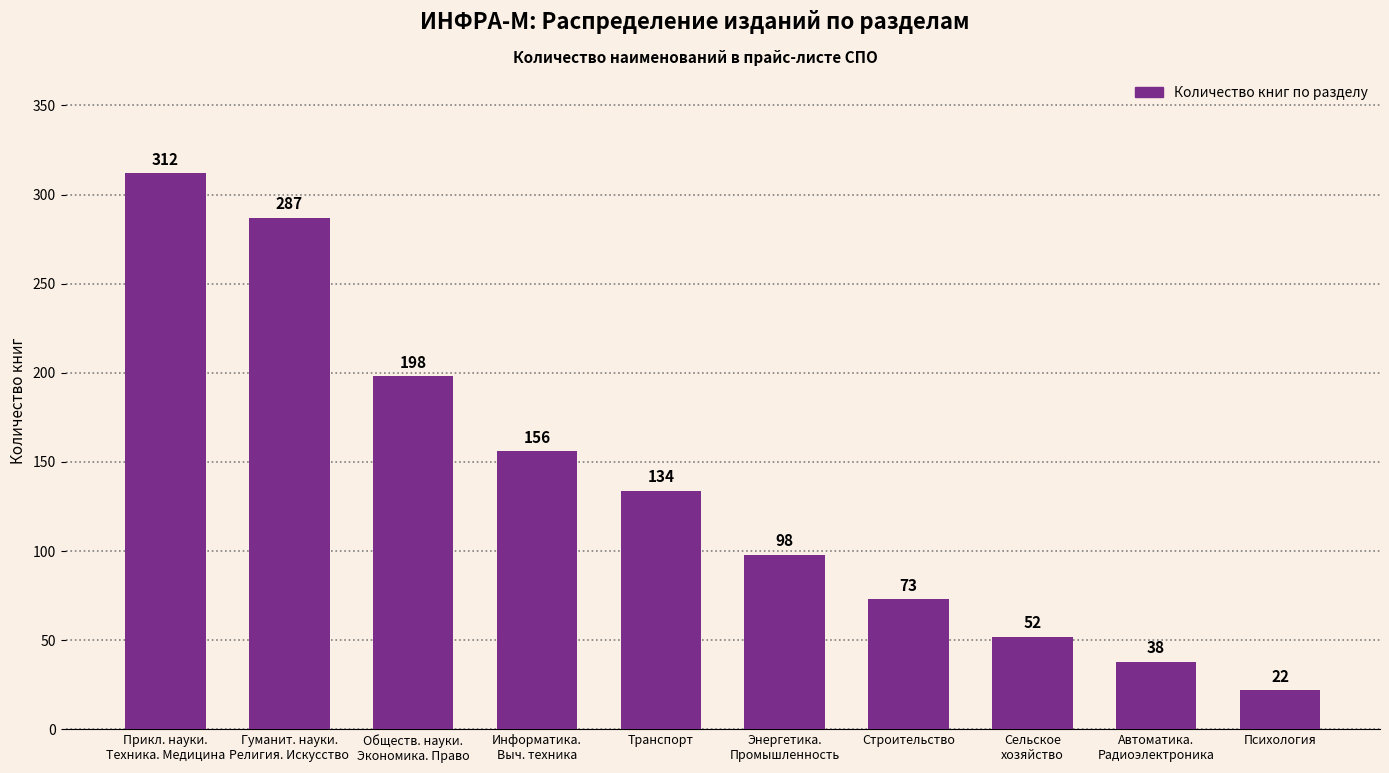

What is the value of the 2nd bar from the left?

287